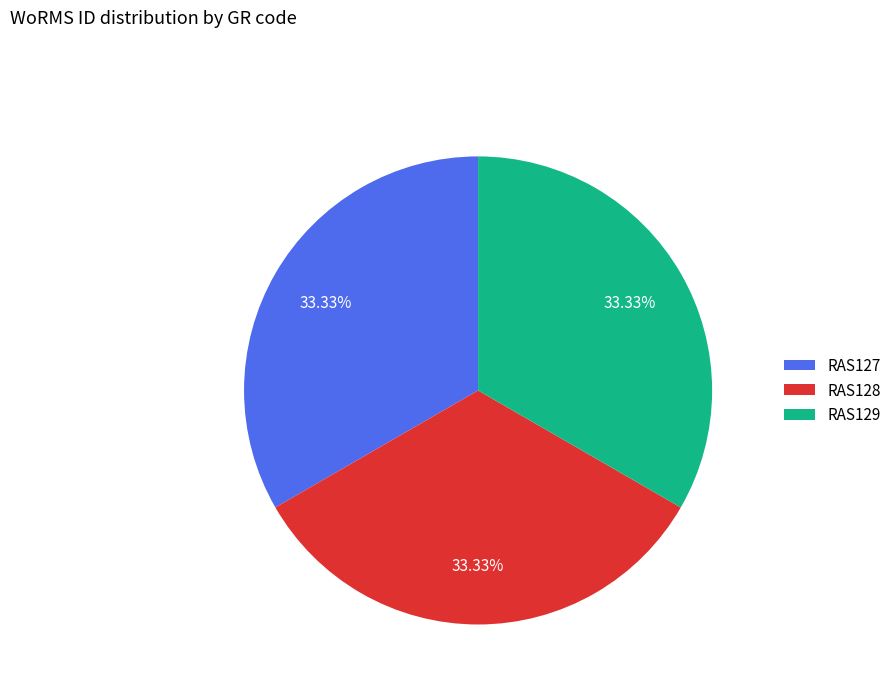

Approximately how many times larger is the value at RAS129 compared to RAS127?

1.0